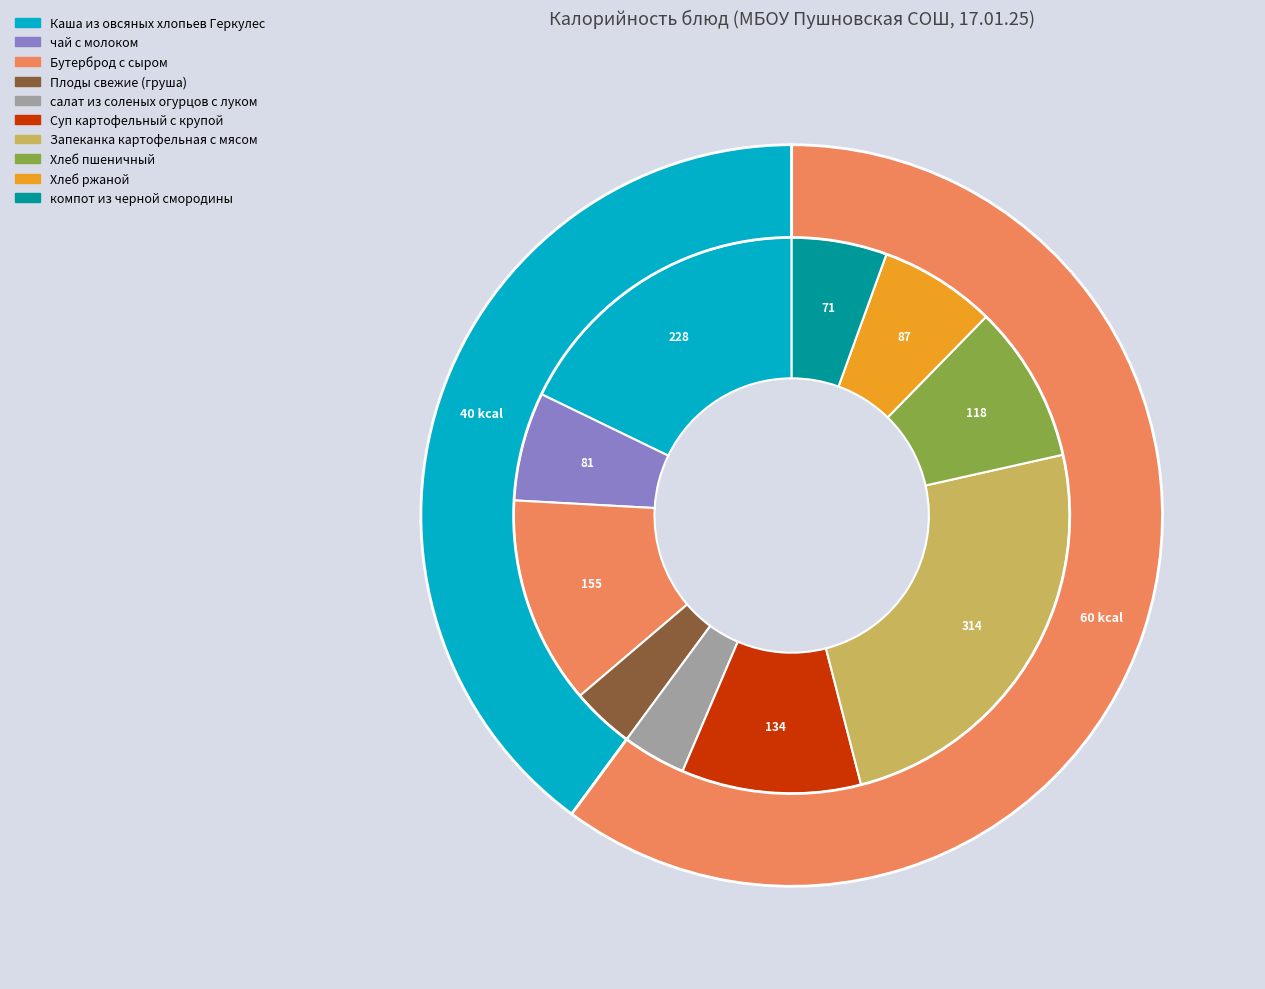

To the nearest percent, what is the difference between the Хлеб ржаной and Суп картофельный с крупой slice percentages?

4%